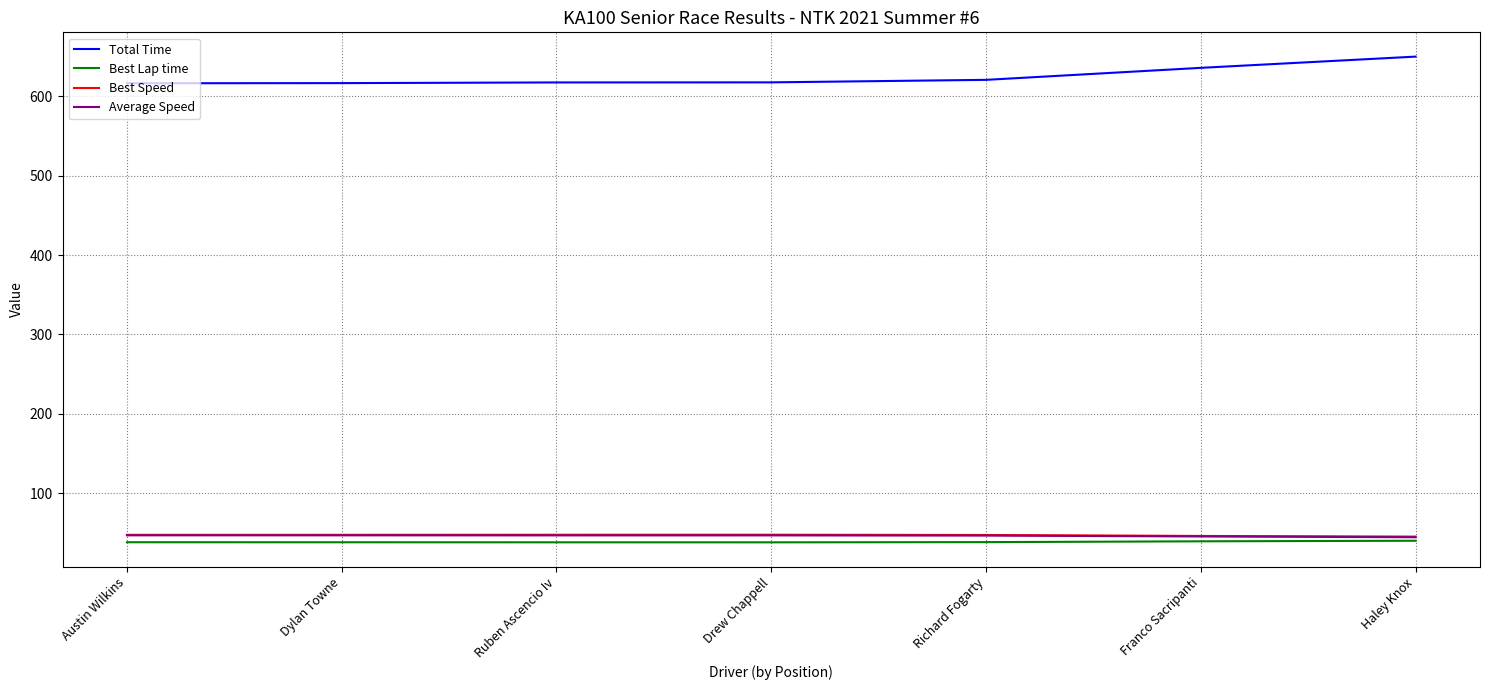

What is the difference between the maximum and minimum values in the Best Speed series?

2.4